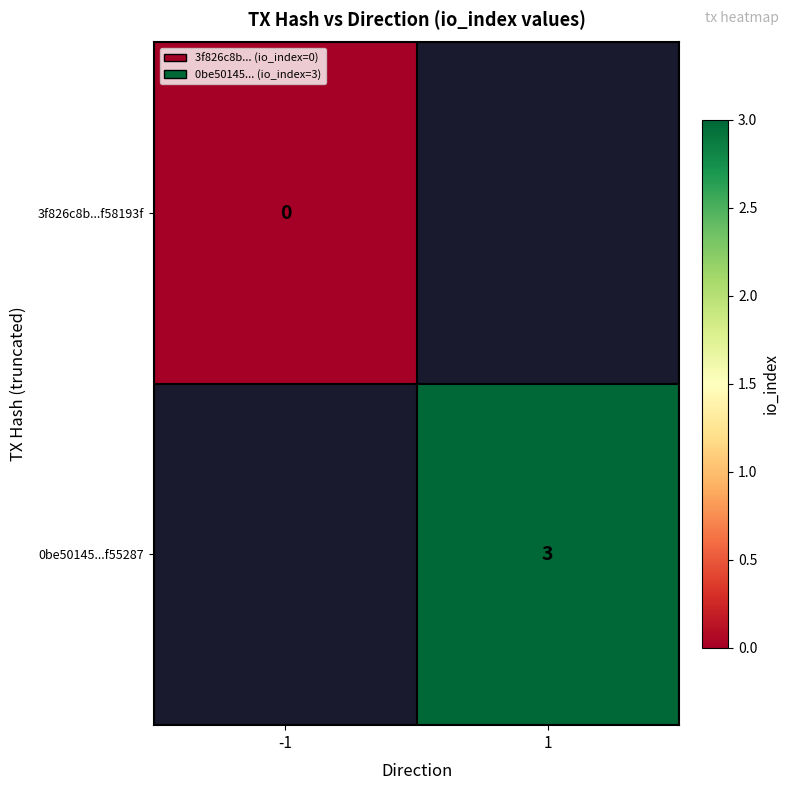

The 0be50145...f55287 series shows 3 at 1. True or false?

True